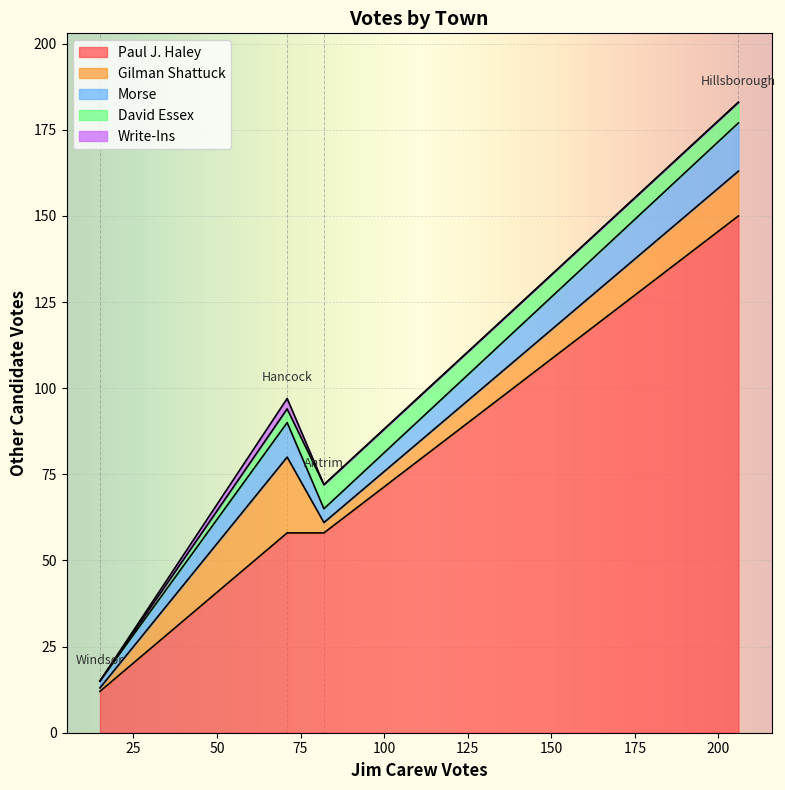

Count the Paul J. Haley values in the range 58 to 150.

3